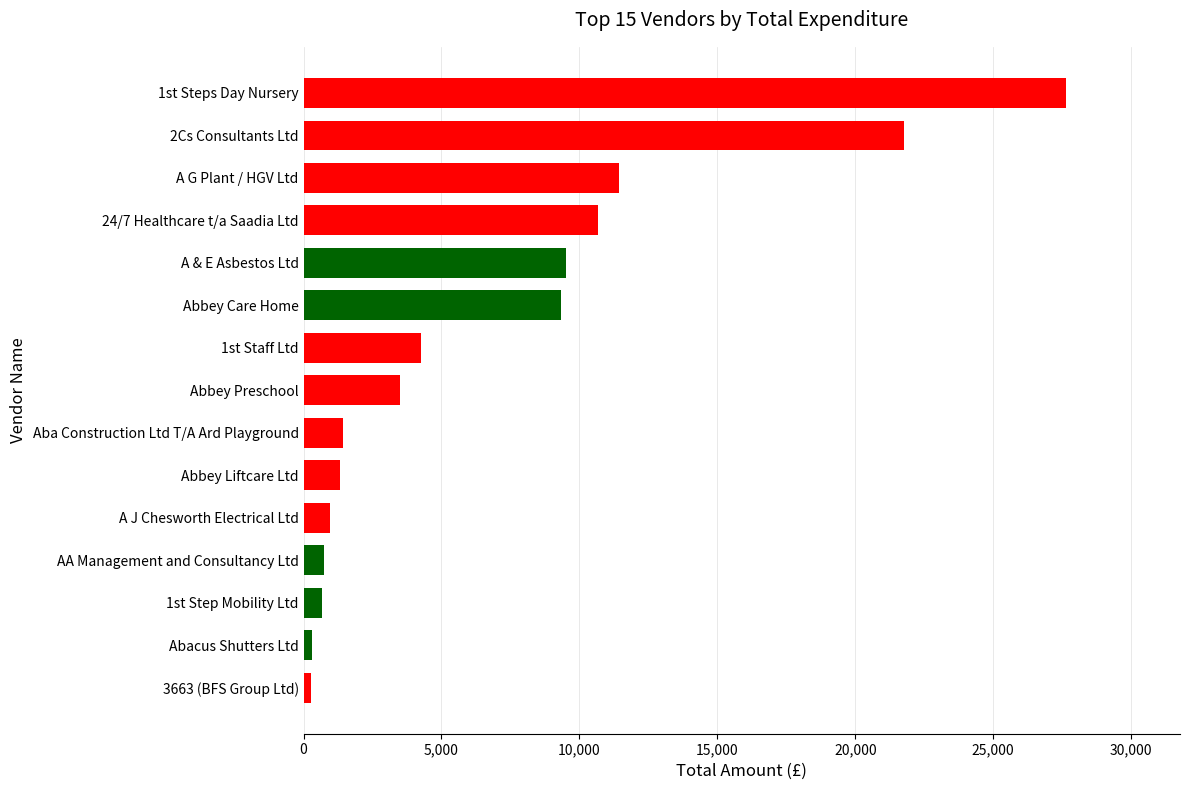

Is it true that the value at 1st Steps Day Nursery is 40138.9?

False